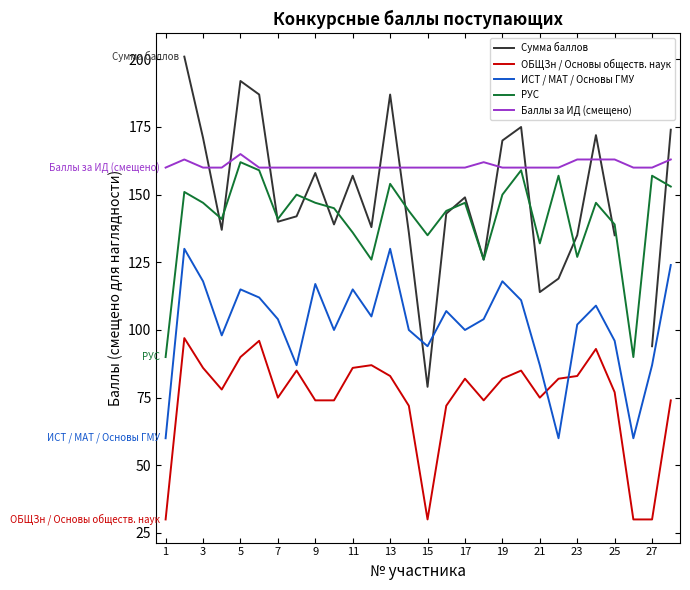

True or false: ОБЩЗн / Основы обществ. наук has a value of 74 at 9.

True